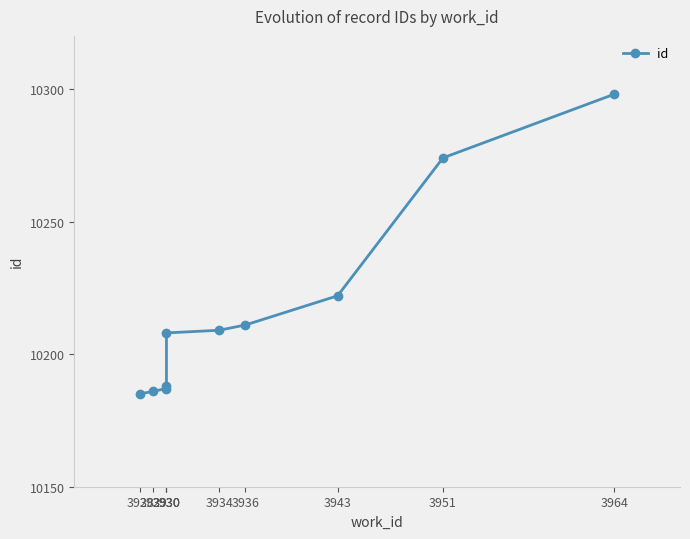

What is the average value?

10217